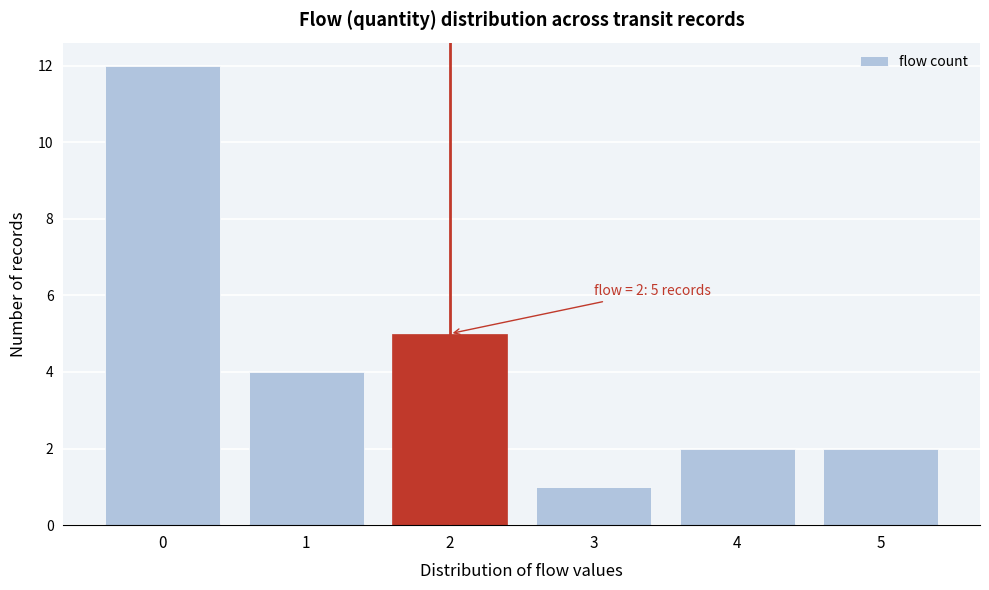

Reading right to left, transcribe all the data shown in this chart.

5=2	4=2	3=1	2=5	1=4	0=12